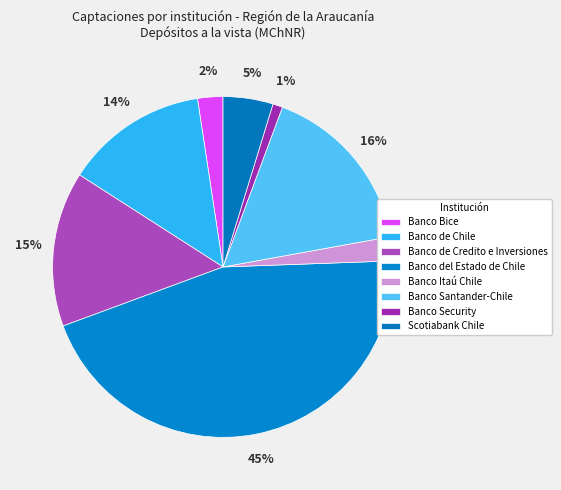

Count the number of slices in the pie.

8